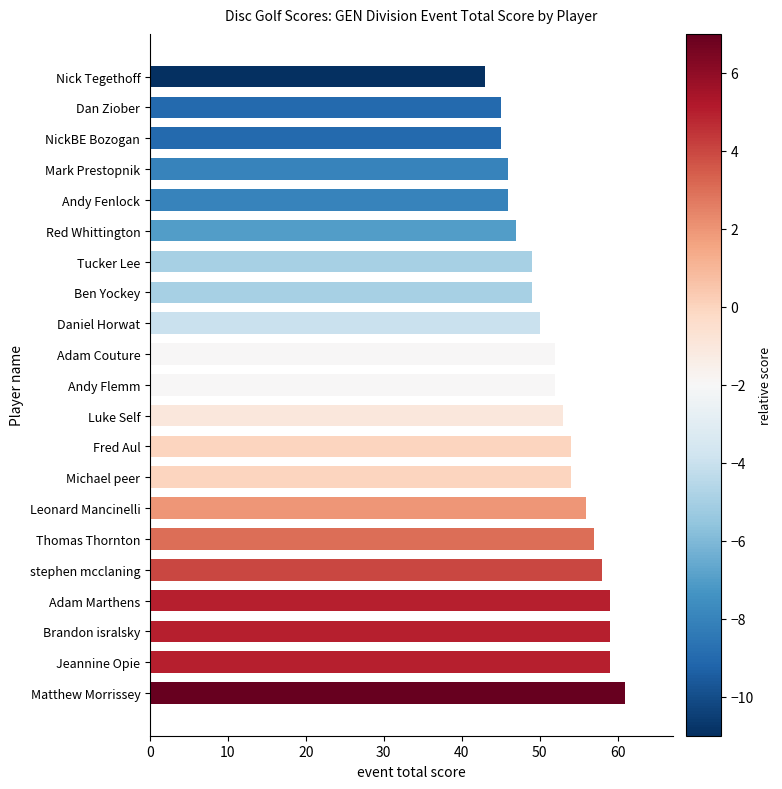

What is the minimum value shown in the chart?

43